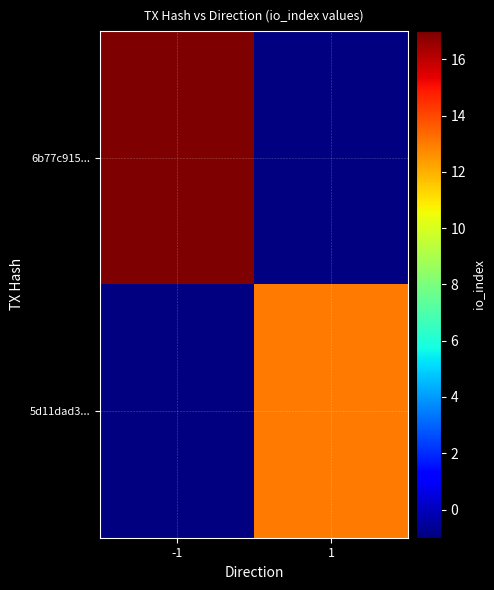

List the series in order of their peak value, lowest first.

6b77c915..., 5d11dad3...